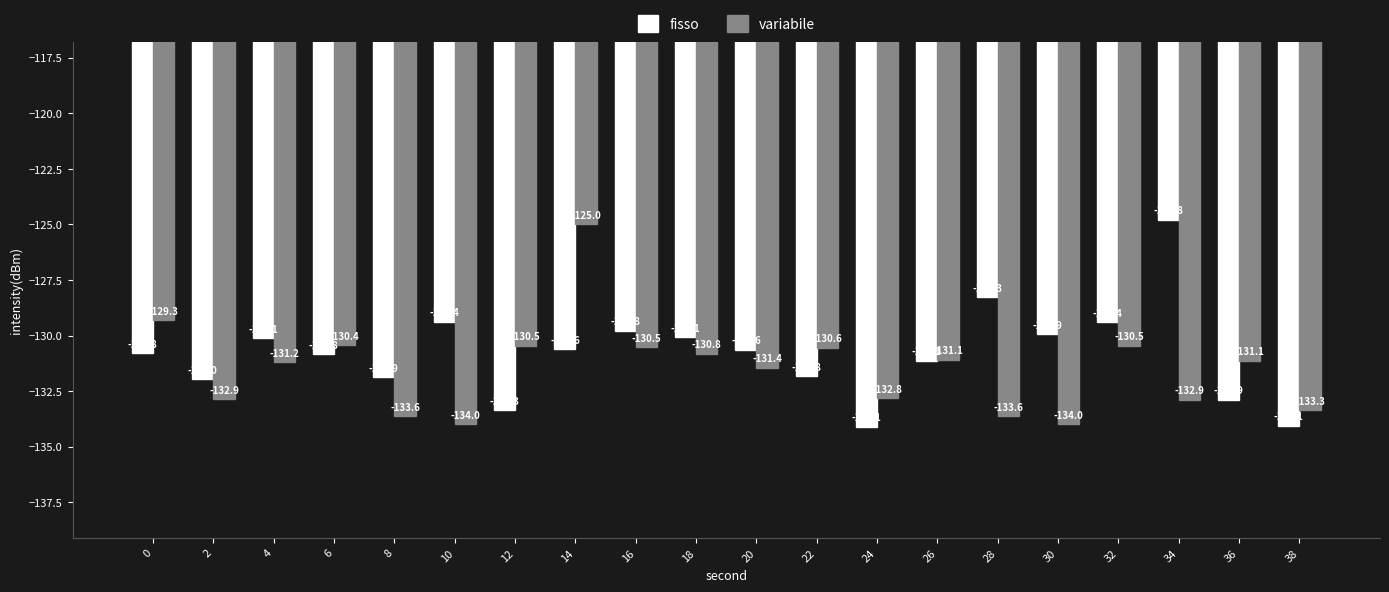

At 12, list the series in order from smallest to largest.

fisso, variabile